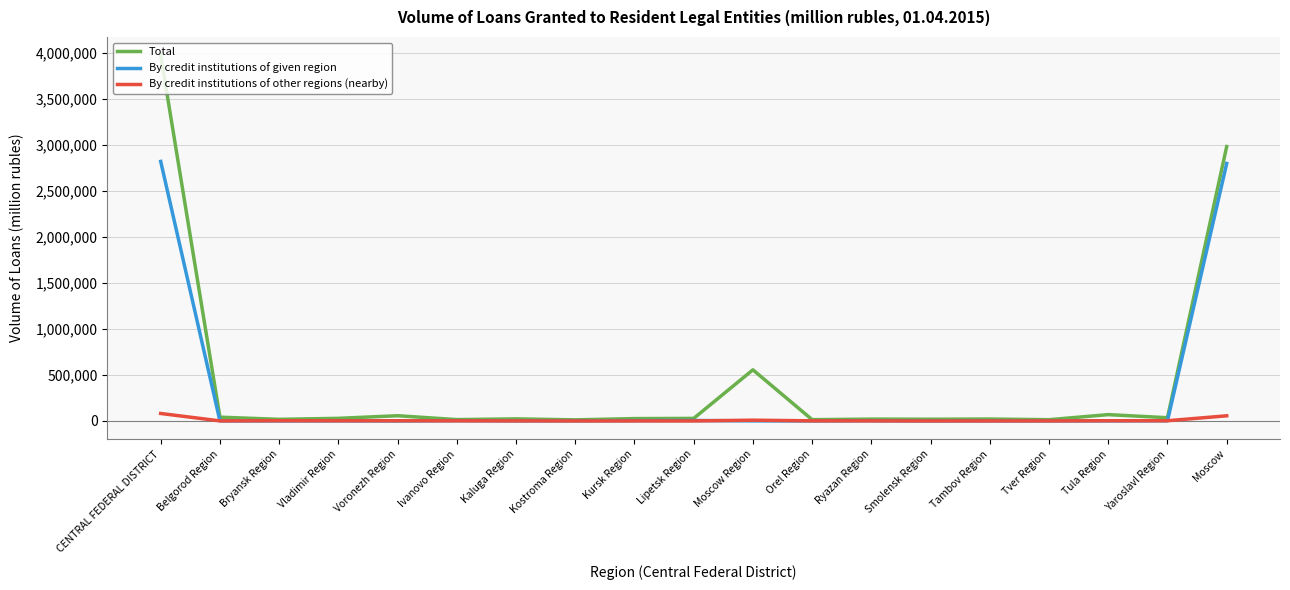

List the series in order of their peak value, lowest first.

By credit institutions of other regions (nearby), By credit institutions of given region, Total